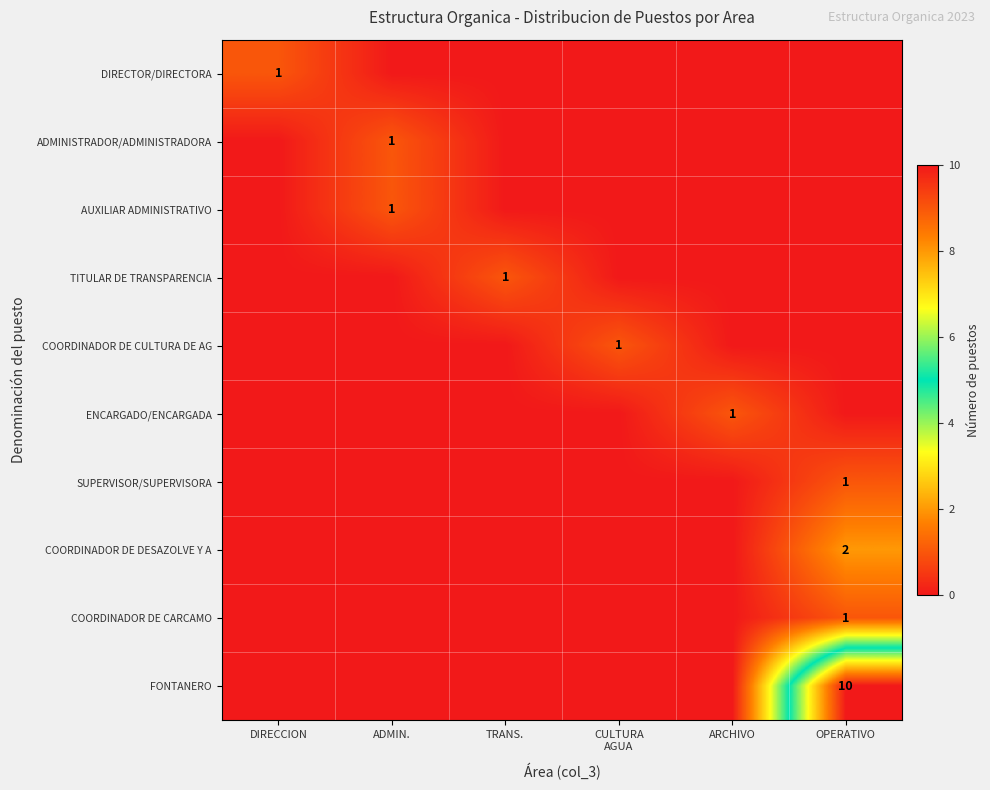

How many values in SUPERVISOR/SUPERVISORA are above zero?

1